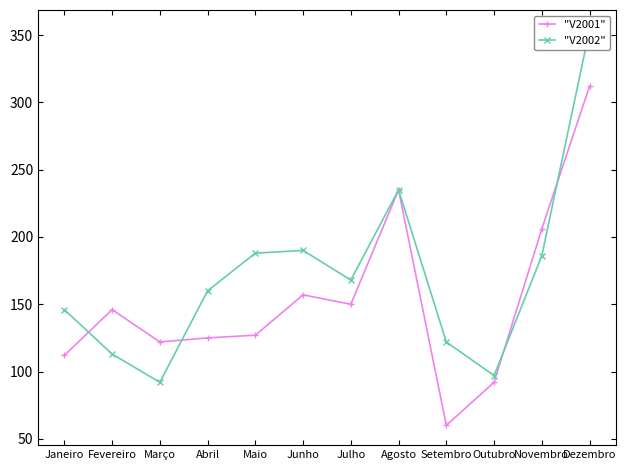

The value of "V2002" at Setembro is 122. True or false?

True